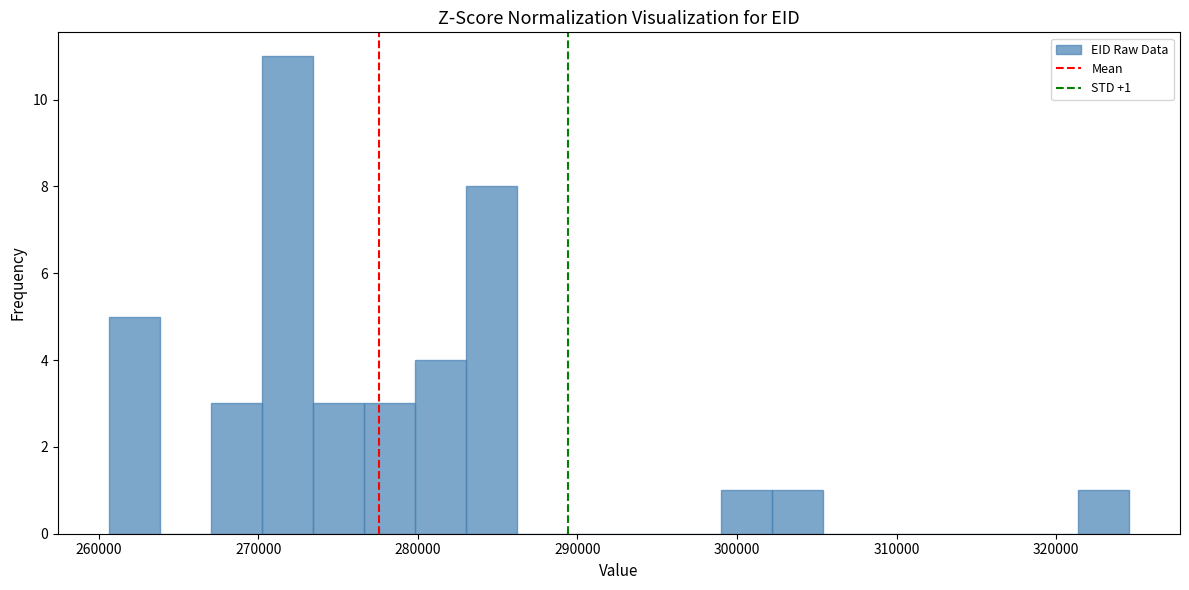

Read against the x-axis, roughly where is the centre of the tallest bar?

272000